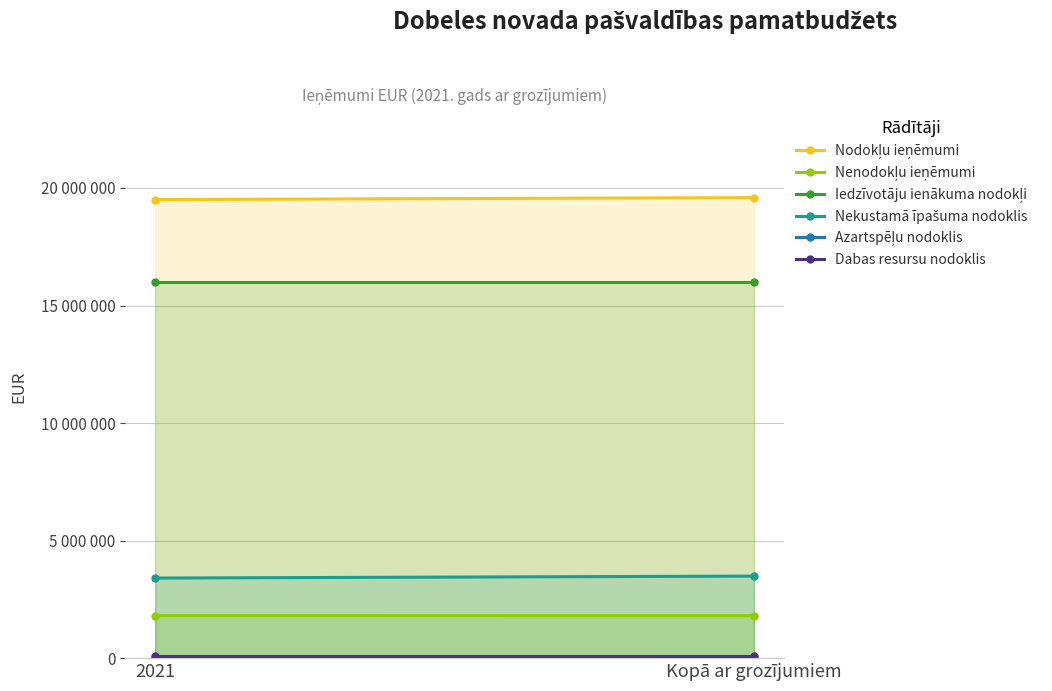

What is the label of the 1st point from the right?

Kopā ar grozījumiem